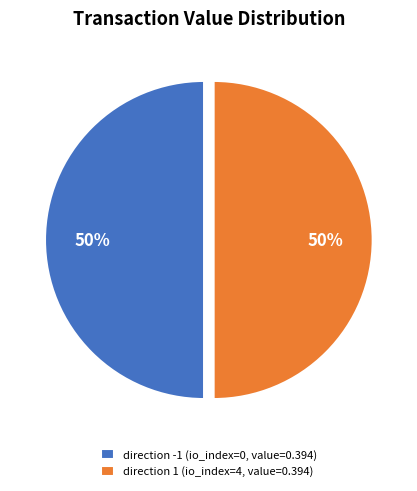

How many slices are in this pie chart?

2